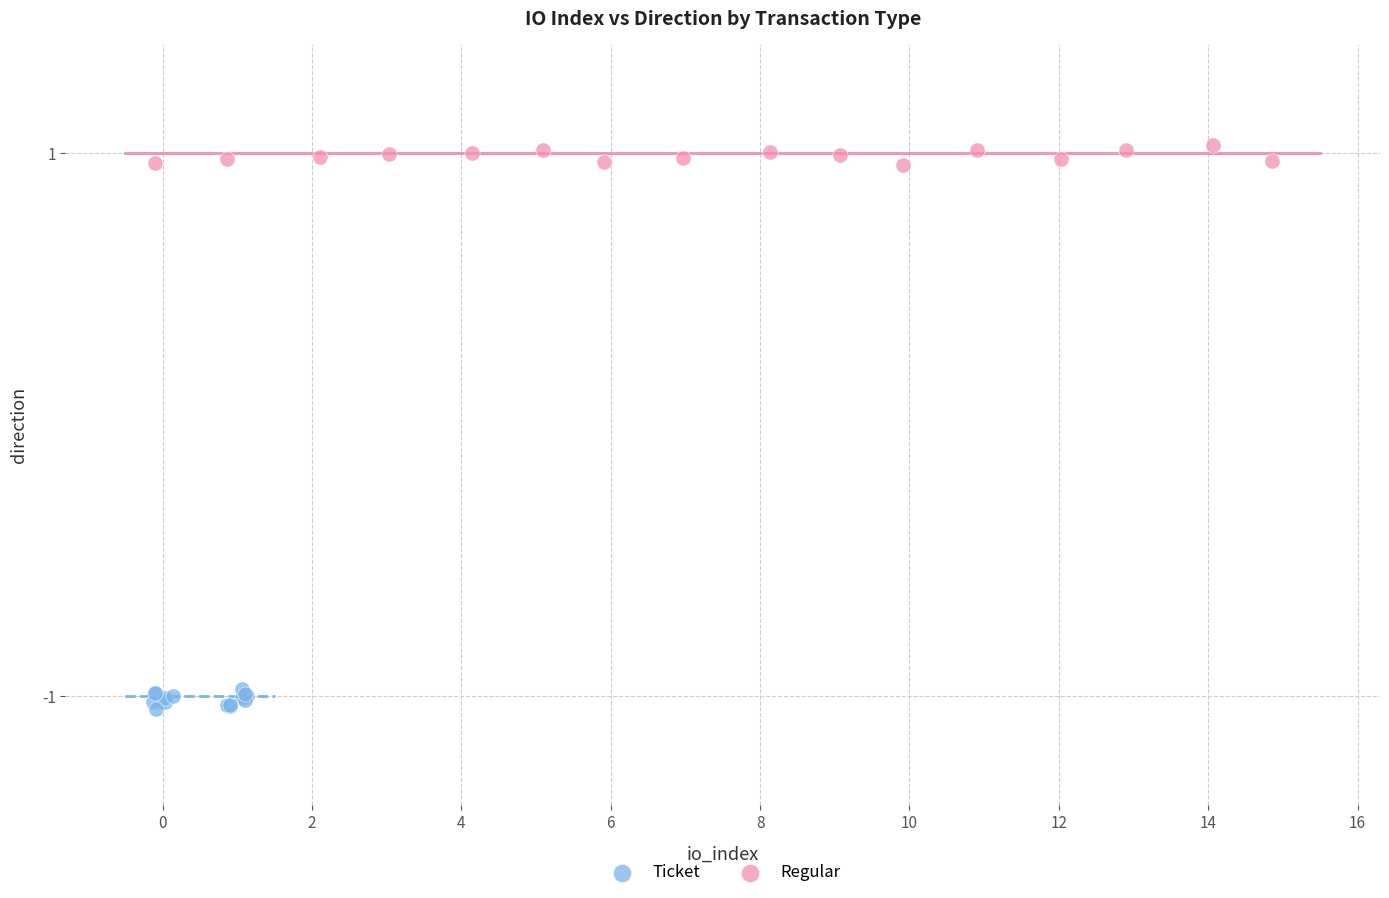

Which series contains the lowest Y value?

Ticket